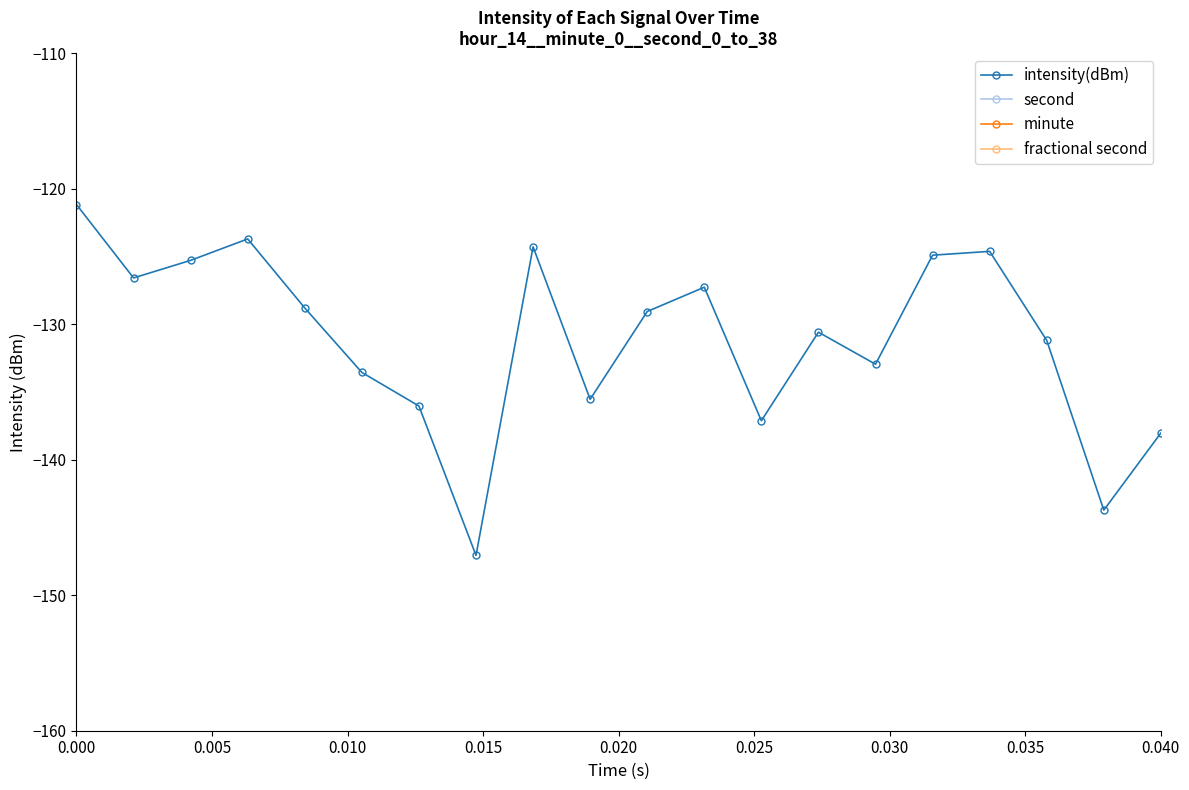

True or false: second and minute intersect in this chart.

False